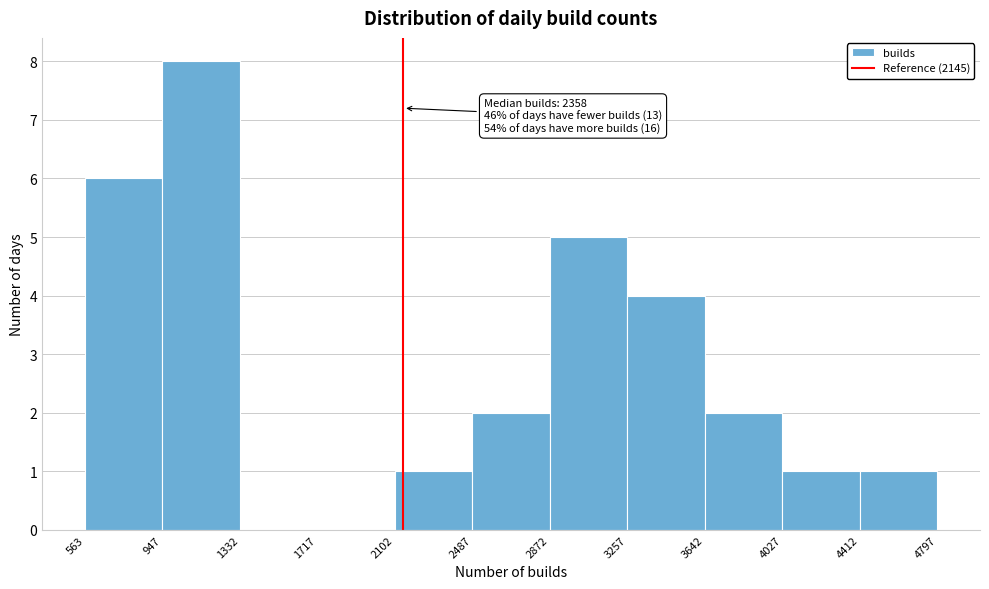

Which range on the x-axis has the tallest bar?

947 to 1332